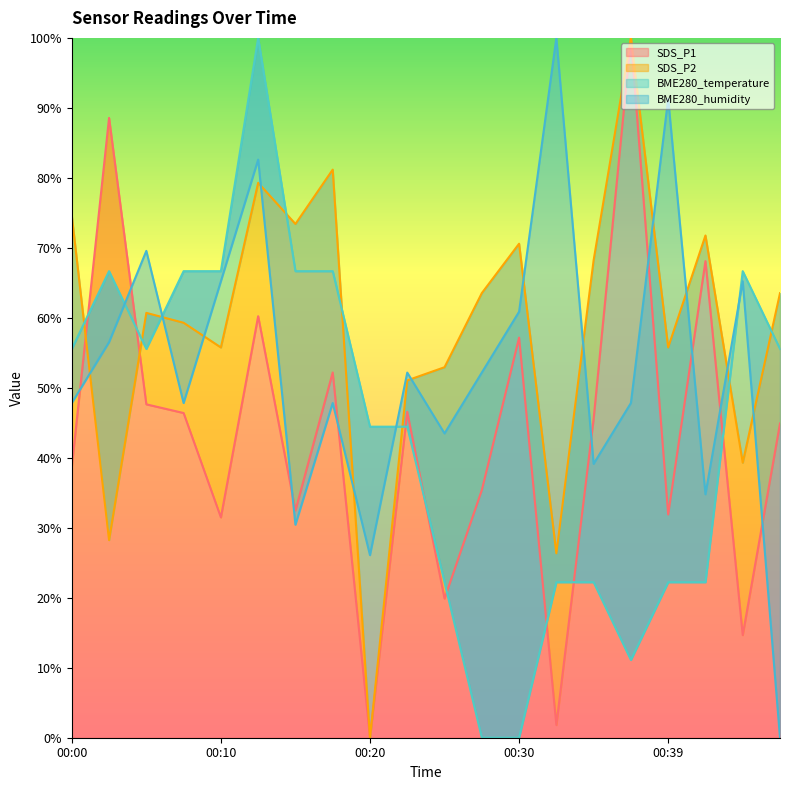

What are all the series names shown in the legend?

SDS_P1, SDS_P2, BME280_temperature, BME280_humidity